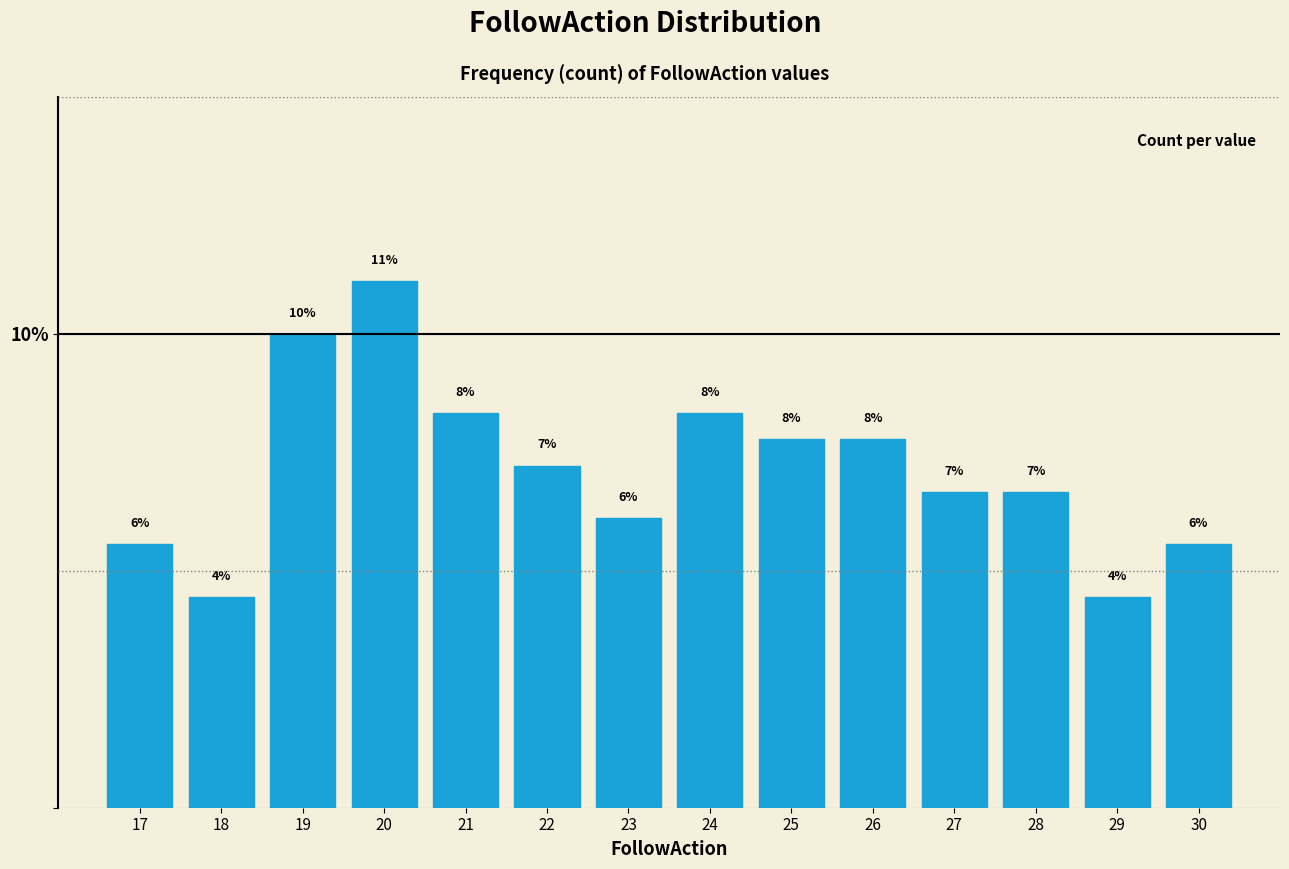

How many bars are there in total?

14